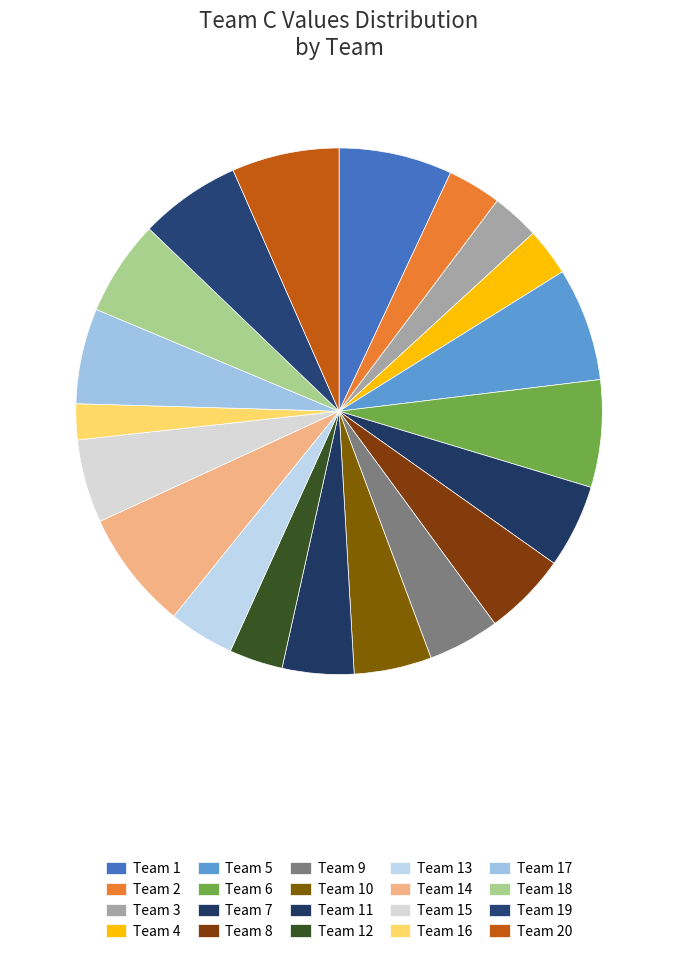

Is there any slice that represents more than half of the pie?

No